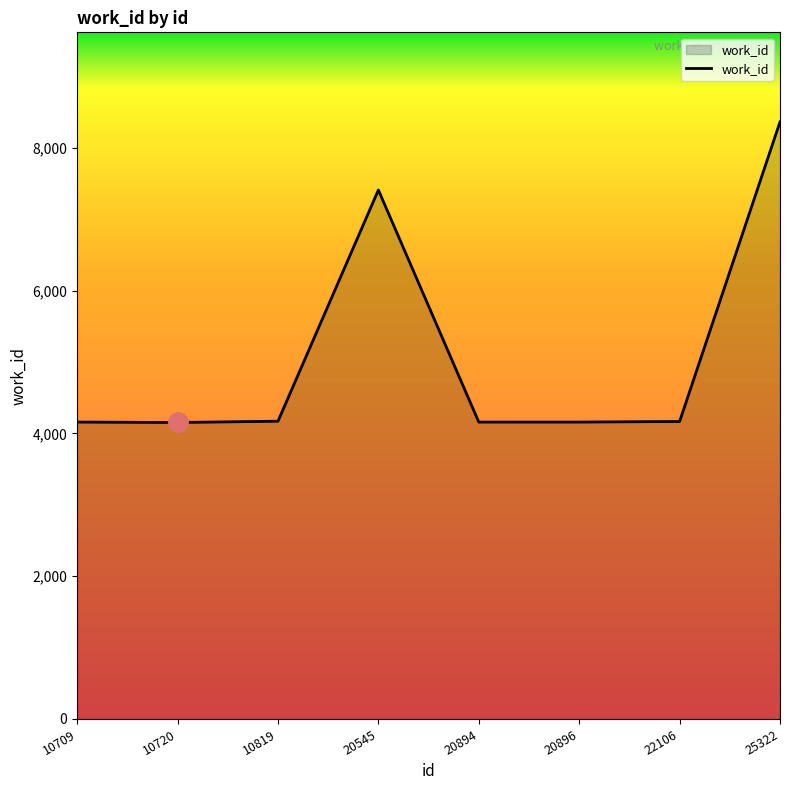

The value at 25322 is 8364. True or false?

True